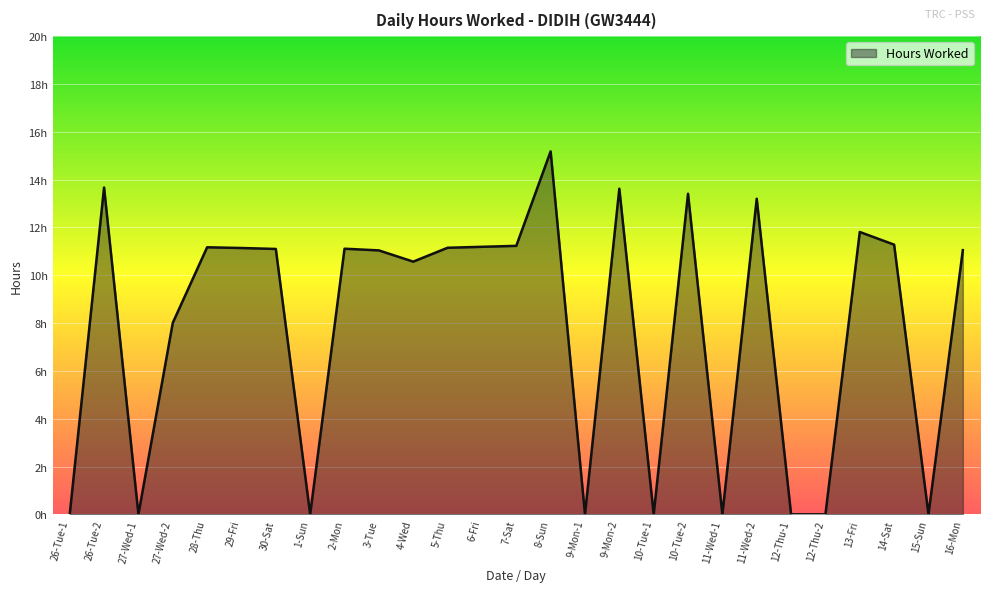

Reading left to right, what are all the values shown in this chart?

0.0	13.7	0.0	8.0	11.2	11.1	11.1	0.0	11.1	11.0	10.6	11.2	11.2	11.2	15.2	0.0	13.6	0.0	13.4	0.0	13.2	0.0	0.0	11.8	11.3	0.0	11.1